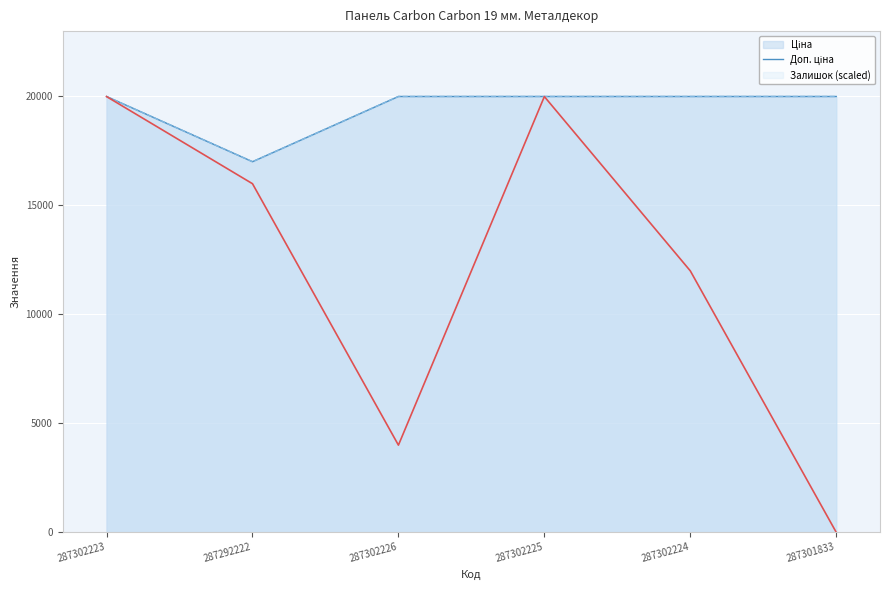

True or false: Доп. ціна has a value of 33167.2 at 287301833.

False